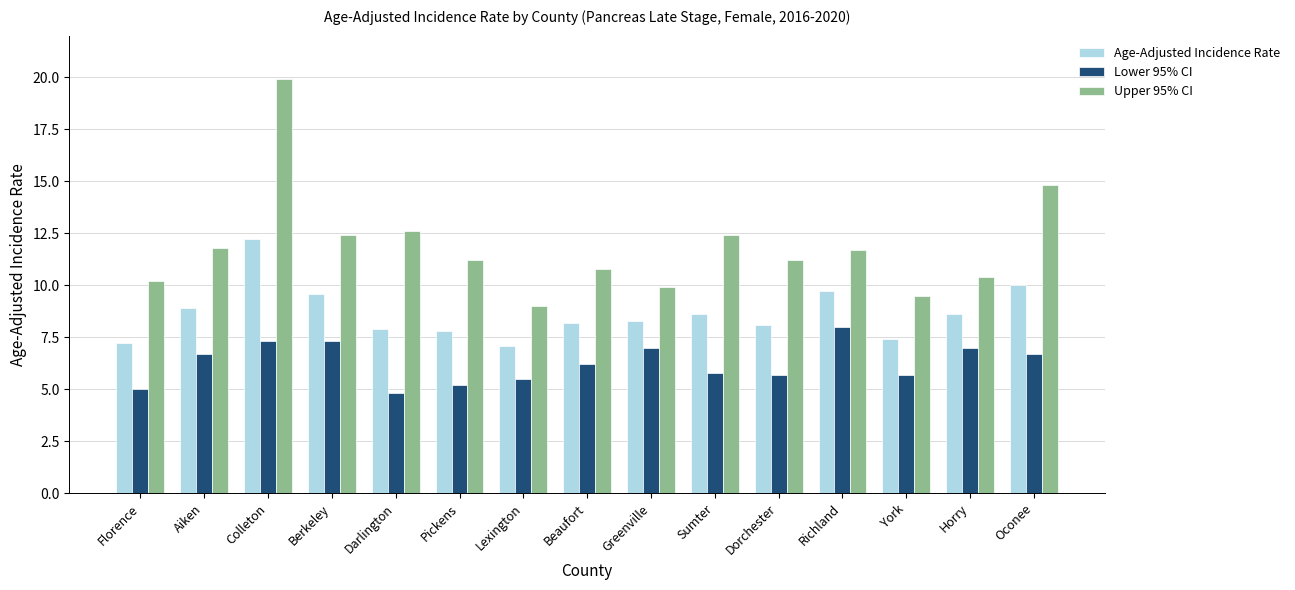

What is the maximum value shown in the chart?

19.9